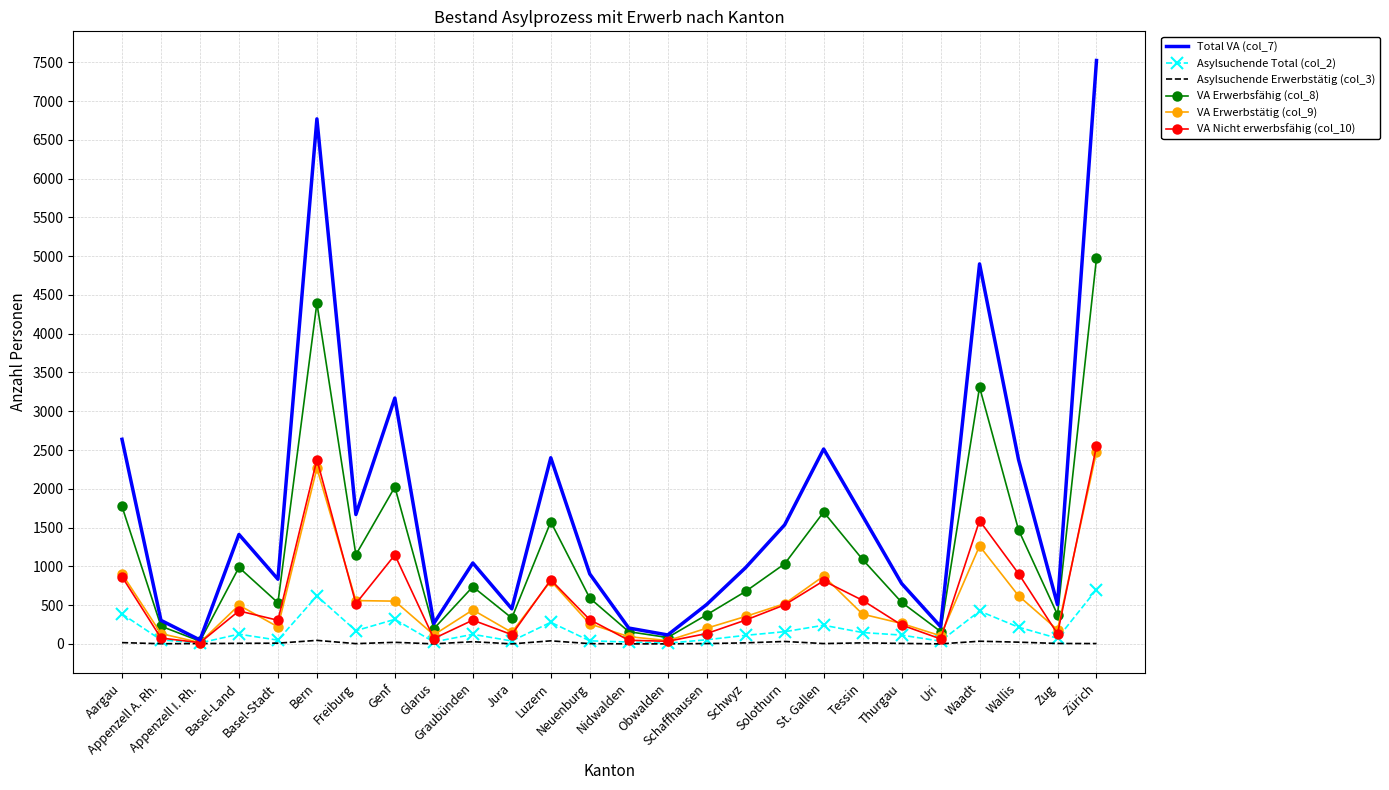

What are all the series names shown in the legend?

Total VA (col_7), Asylsuchende Total (col_2), Asylsuchende Erwerbstätig (col_3), VA Erwerbsfähig (col_8), VA Erwerbstätig (col_9), VA Nicht erwerbsfähig (col_10)